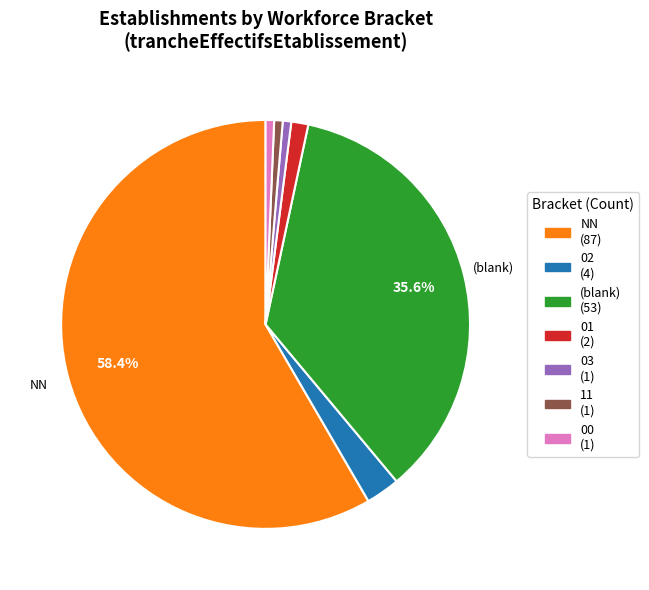

Does any single category account for the majority?

Yes